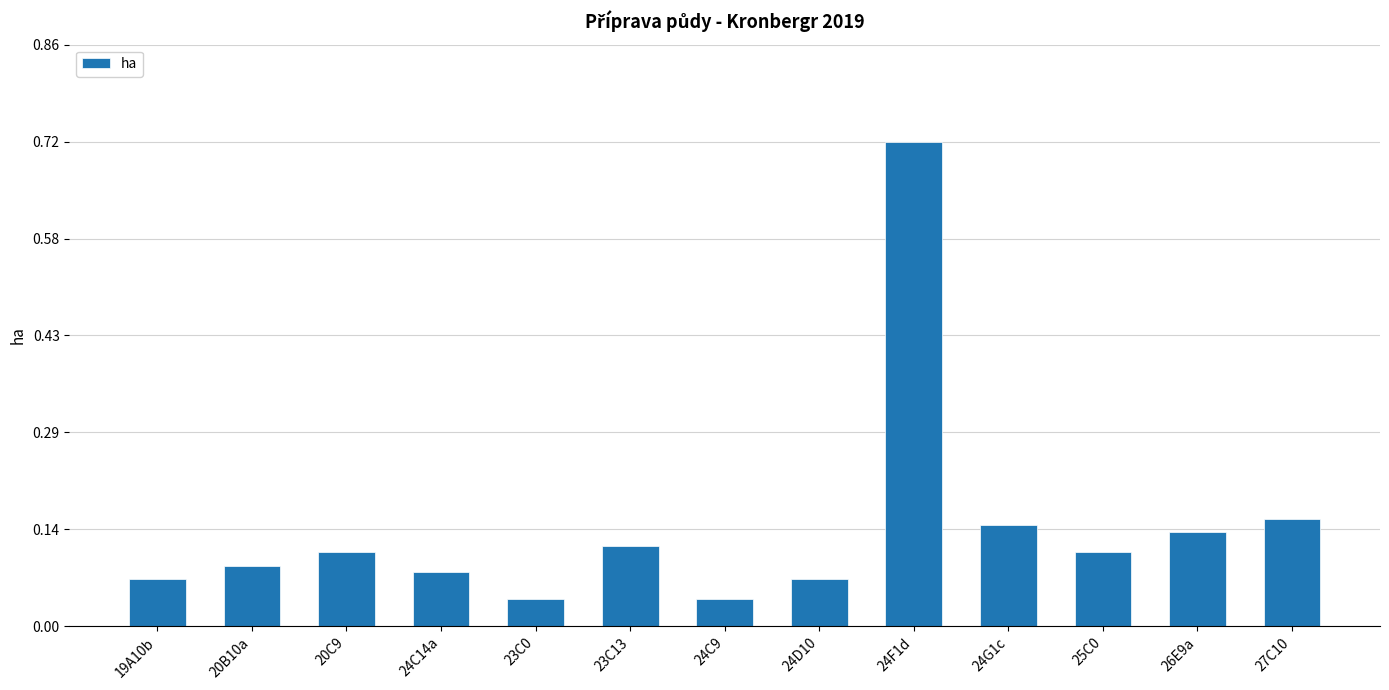

Does the chart contain any negative values?

No